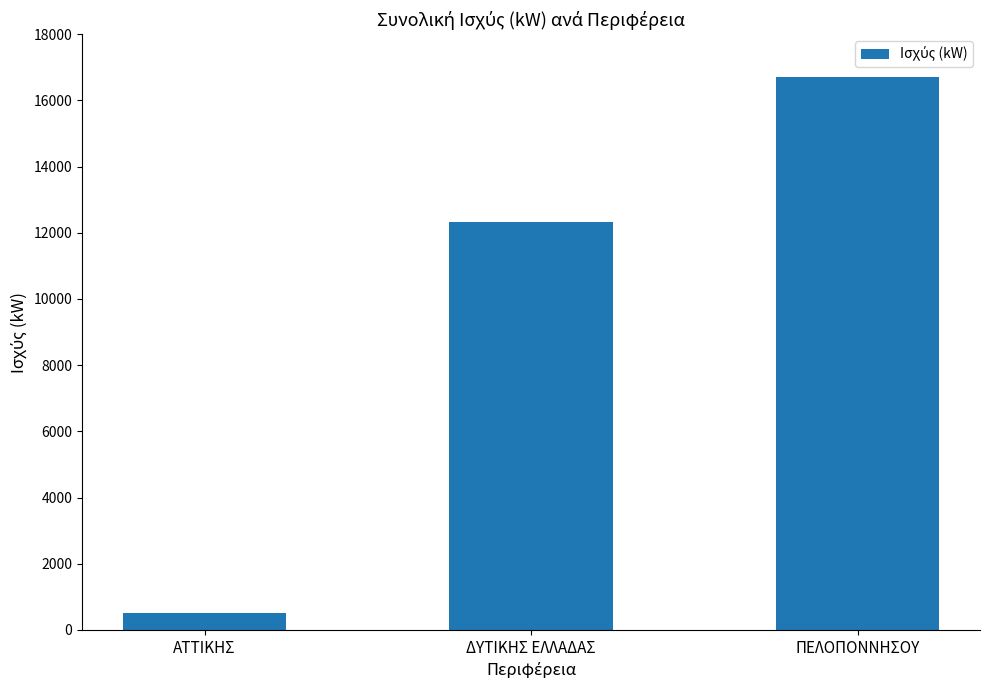

What is the sum of the values at ΑΤΤΙΚΗΣ and ΔΥΤΙΚΗΣ ΕΛΛΑΔΑΣ?

12837.2